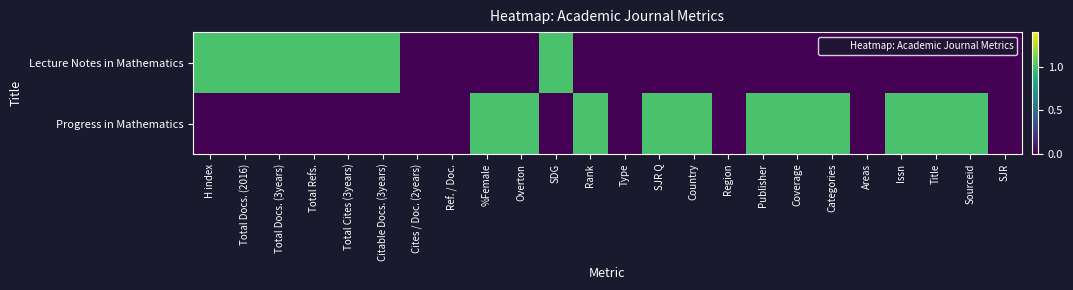

At which category does the chart reach its minimum across all series?

Cites / Doc. (2years)